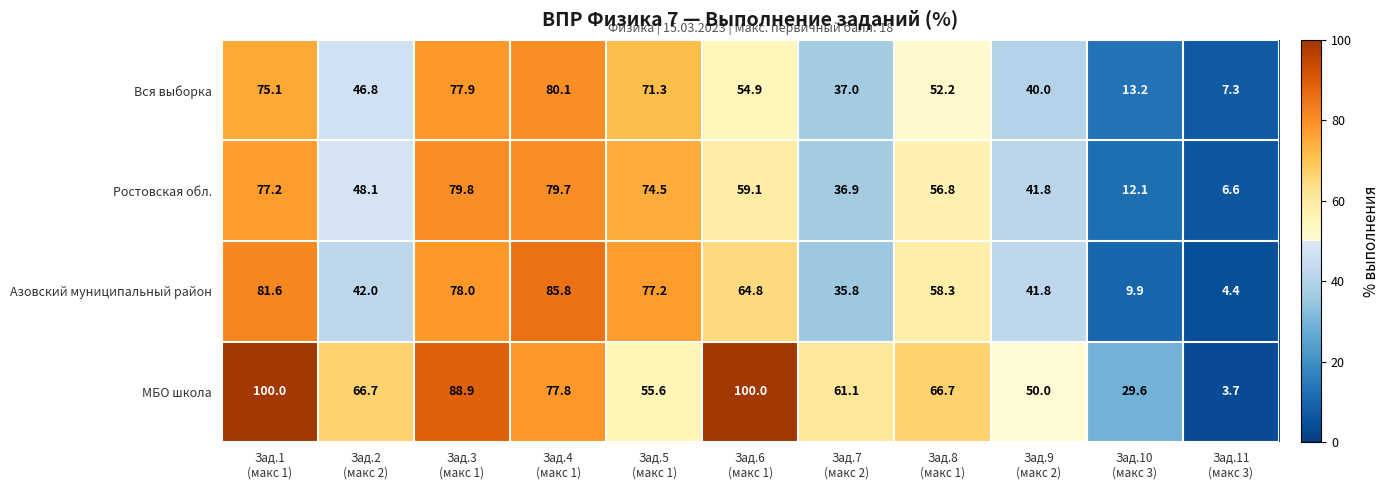

What is the difference between the maximum and minimum values in the МБО школа series?

96.3